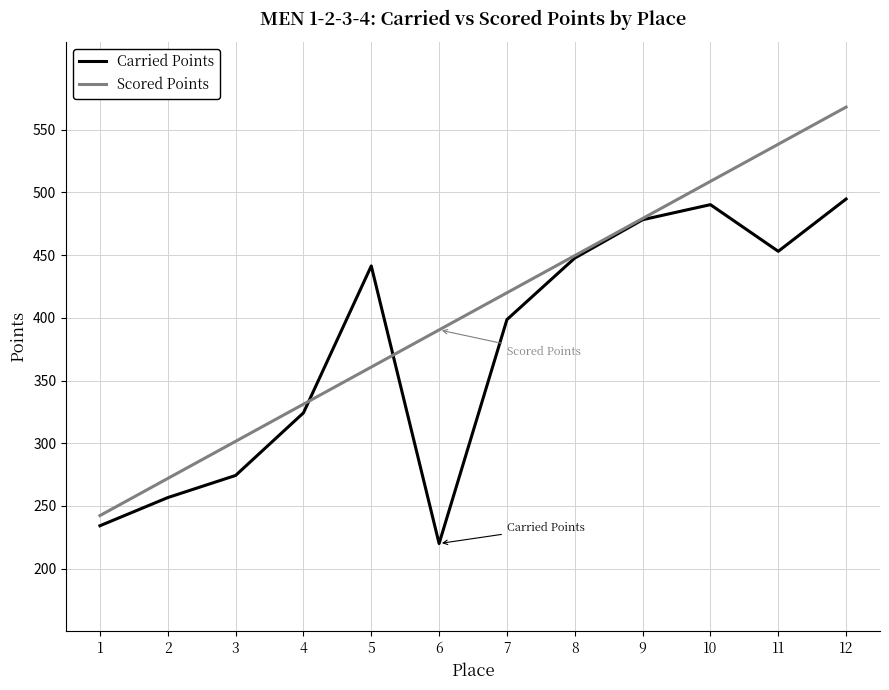

List the series in order of their overall mean, highest first.

Scored Points, Carried Points